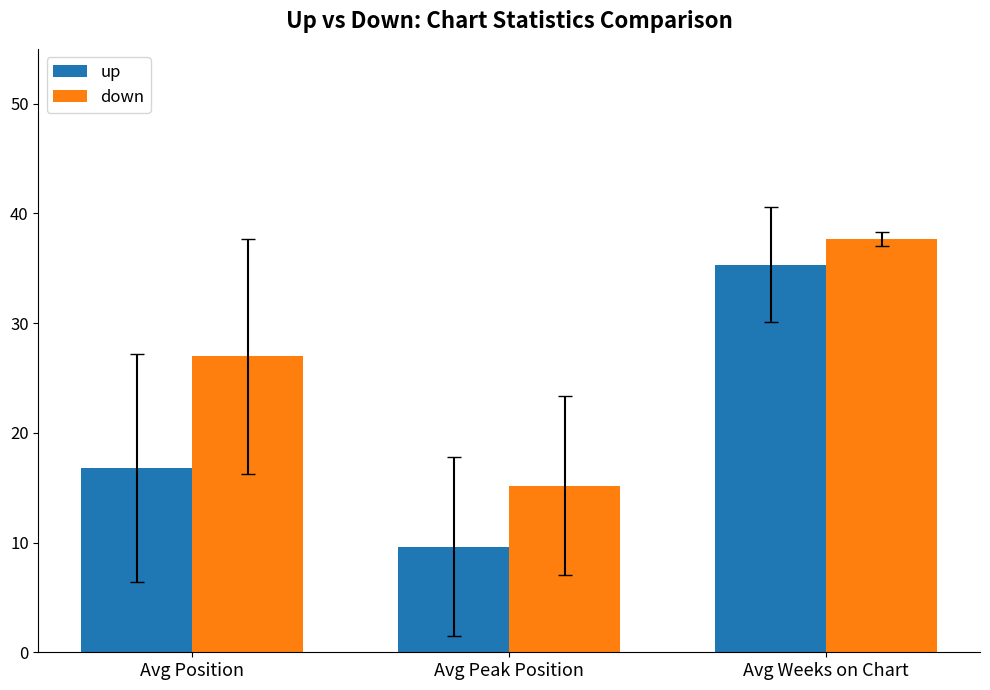

Are the bars grouped side by side (vs. stacked)?

Yes